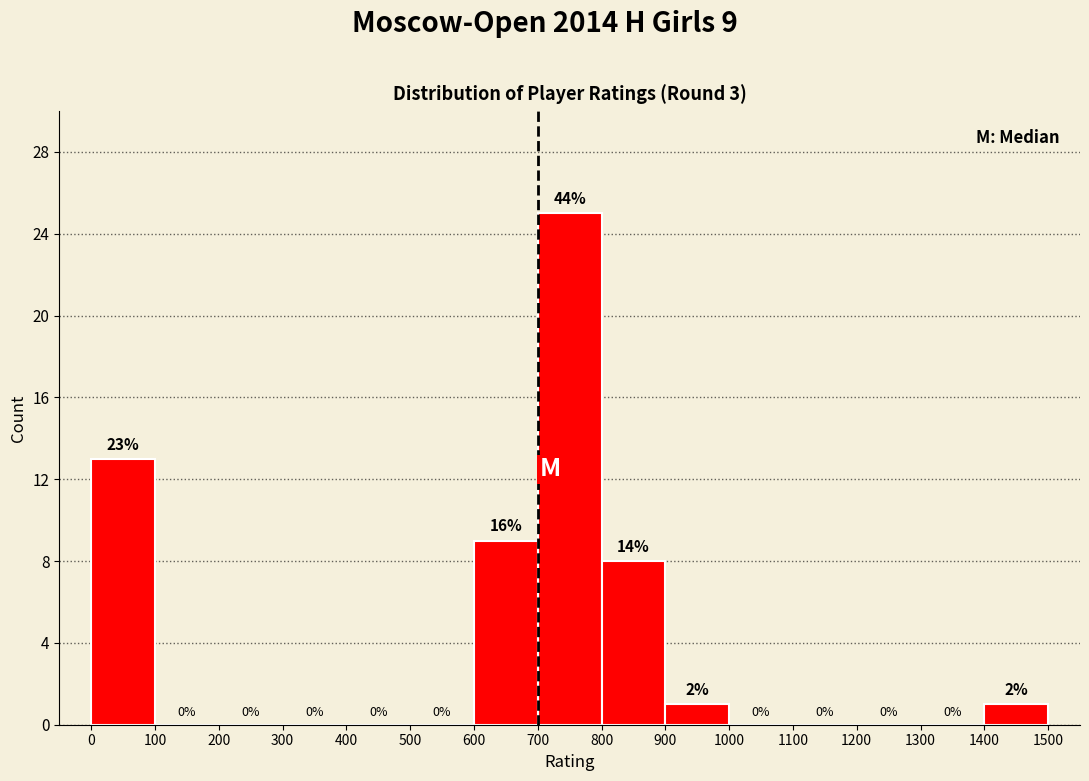

Which range on the x-axis has the tallest bar?

700 to 800